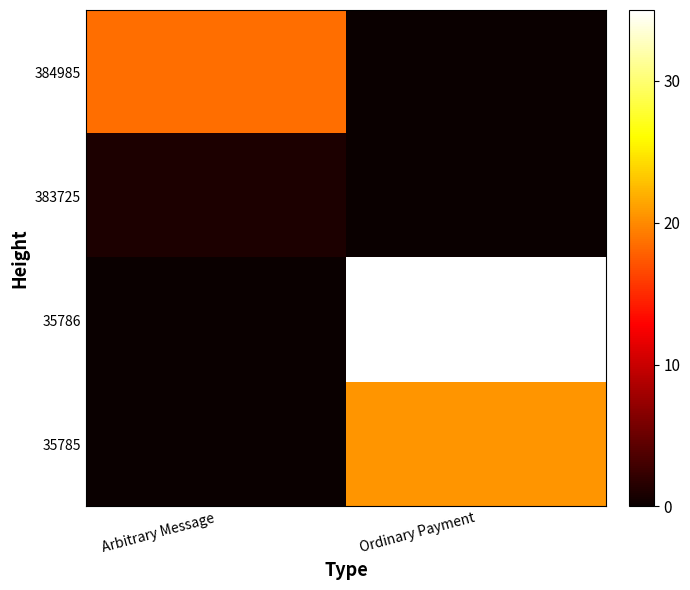

What is the total value across all series at Ordinary Payment?

55.6